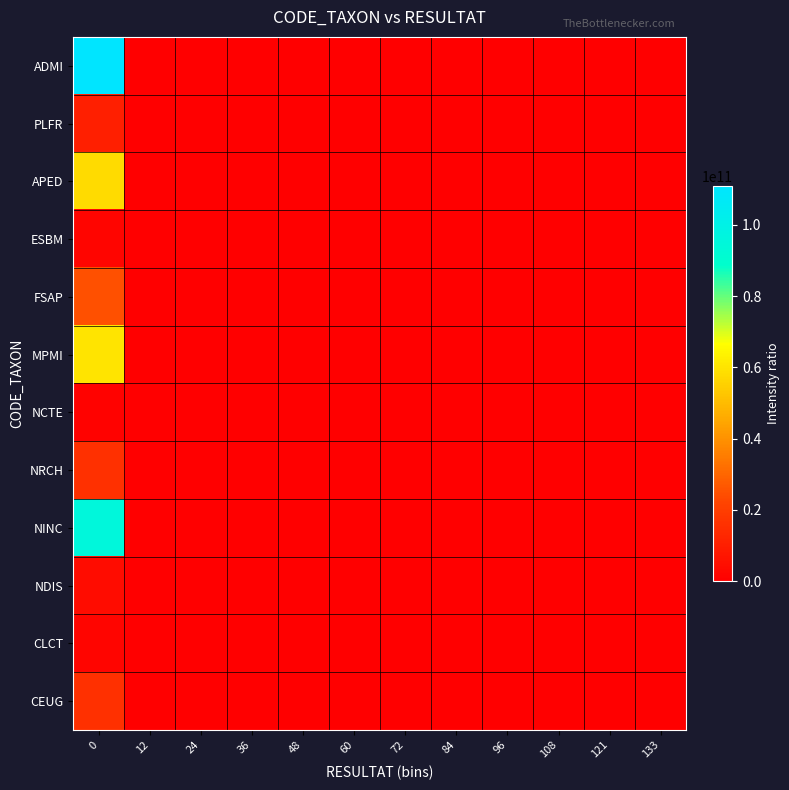

How many distinct data groups are displayed?

12